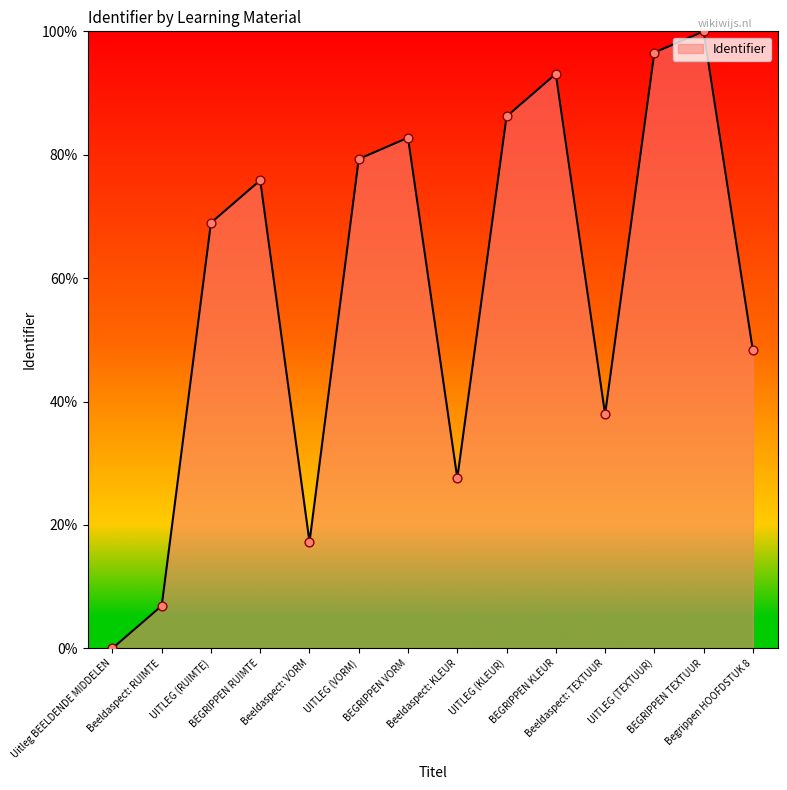

Which has a higher value, Beeldaspect: KLEUR or Beeldaspect: VORM?

Beeldaspect: KLEUR